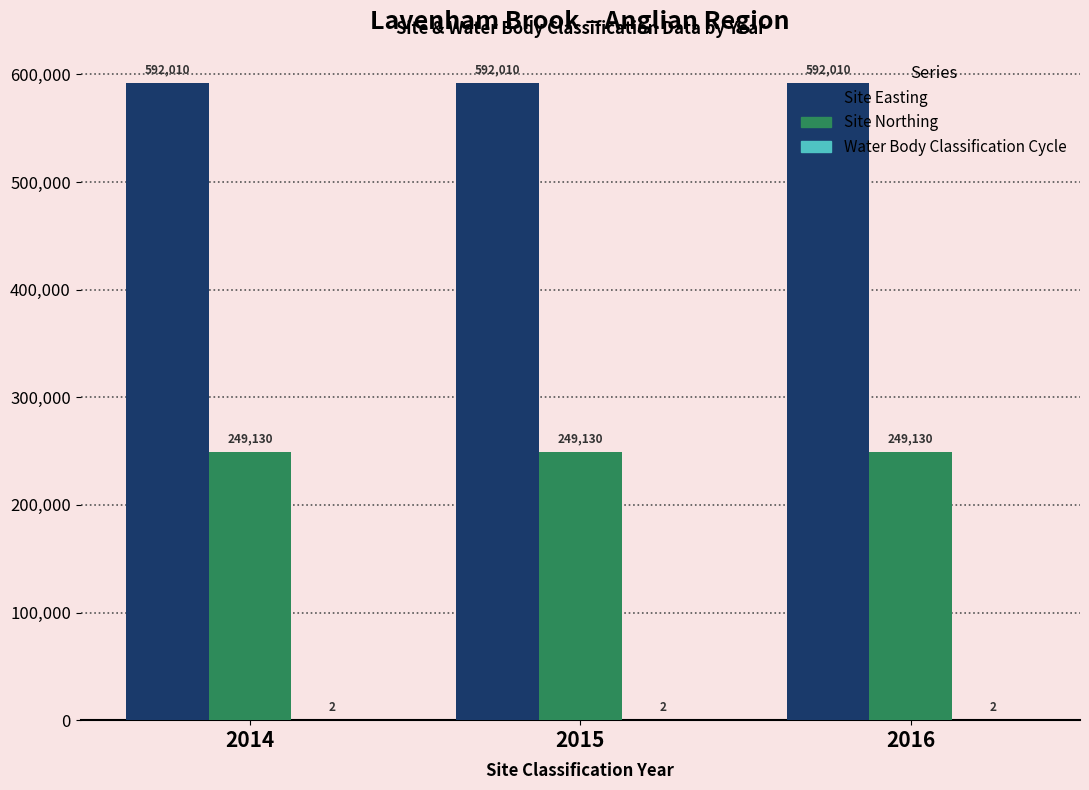

What is the sum of all Site Easting values?

1776030